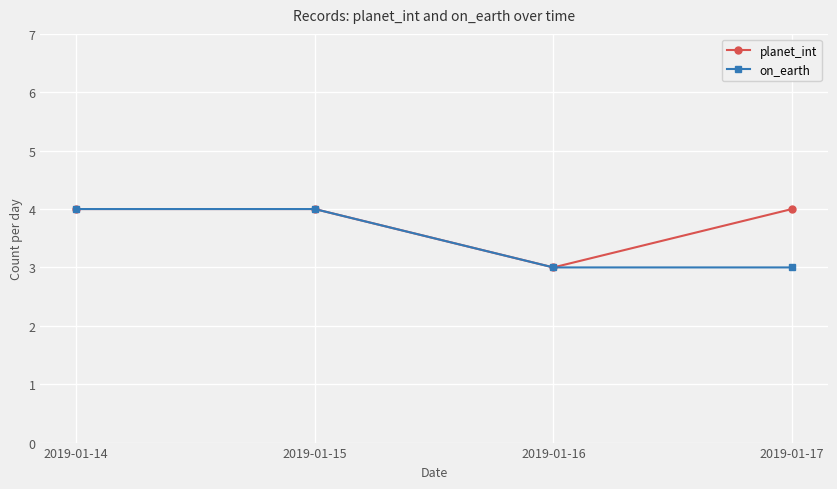

Between 2019-01-16 and 2019-01-17, which series saw the biggest shift?

planet_int